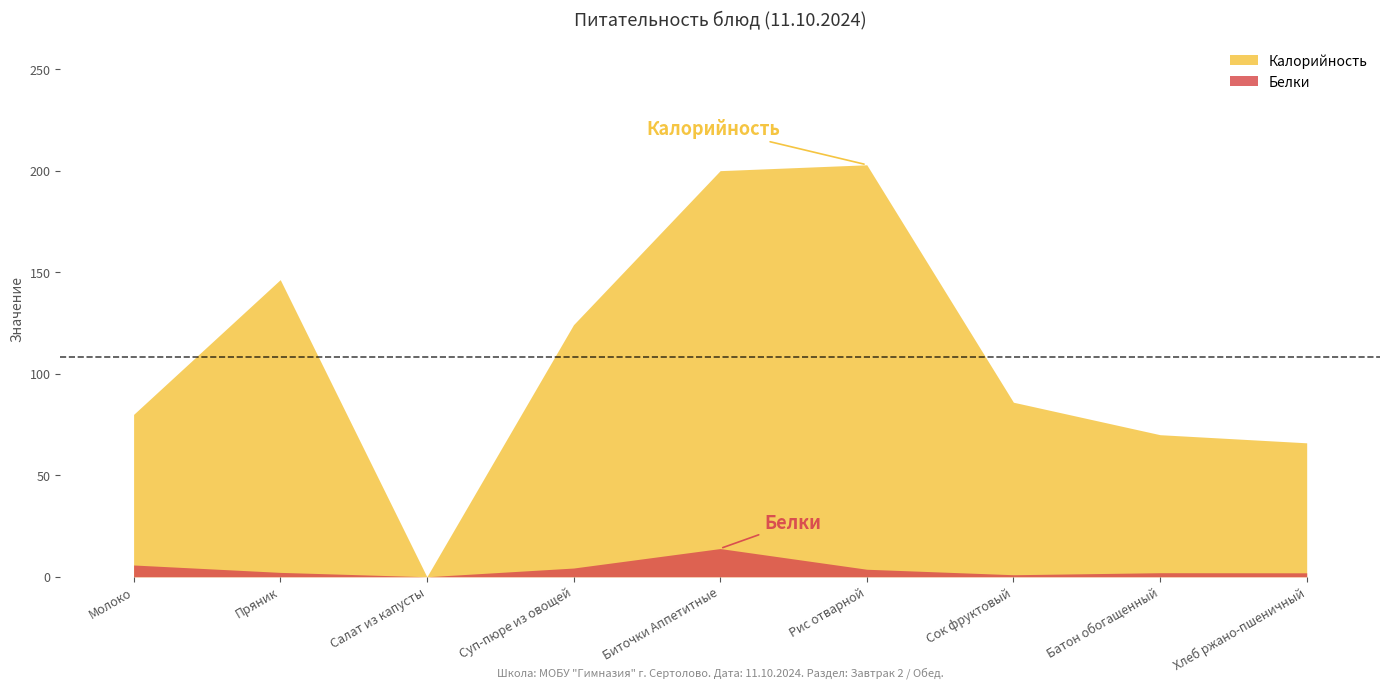

Between Пряник and Салат из капусты, which is larger?

Пряник